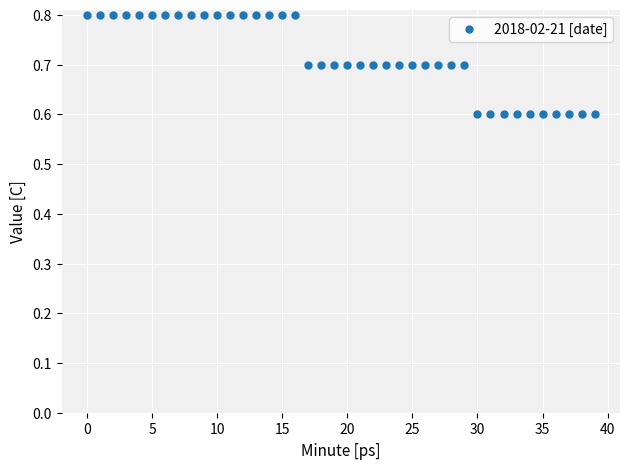

Count the values in the range 0 to 1.

40